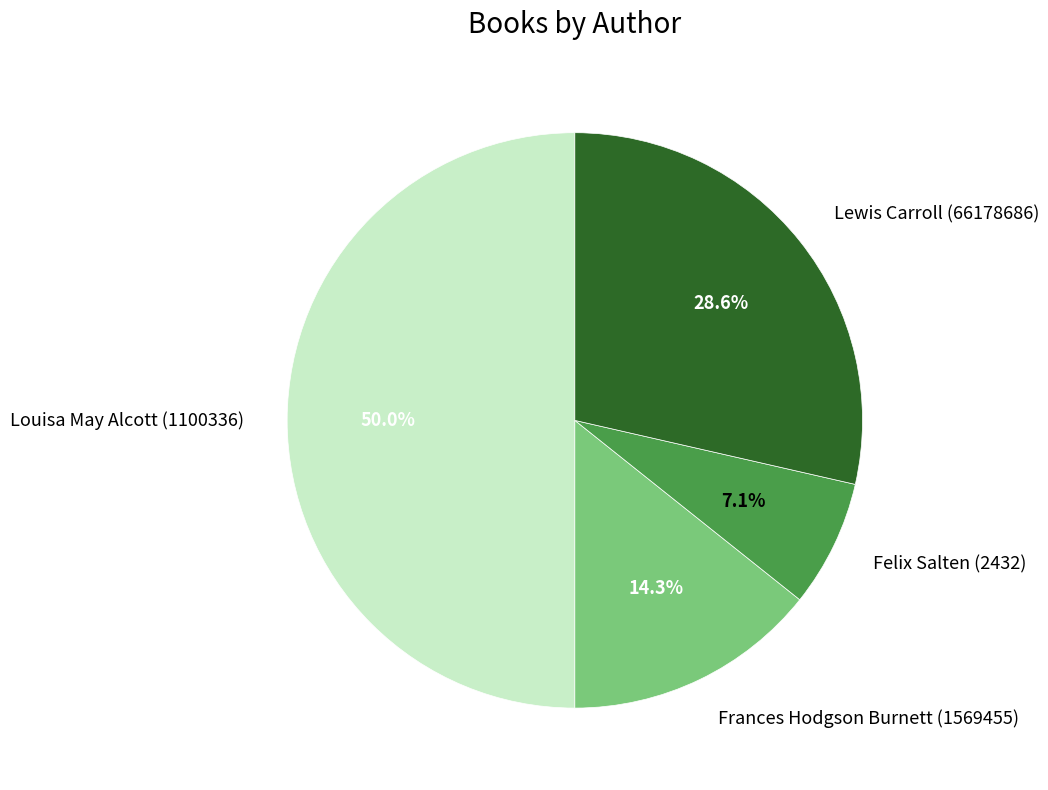

Is it true that Louisa May Alcott (1100336) is 50% of the pie?

True